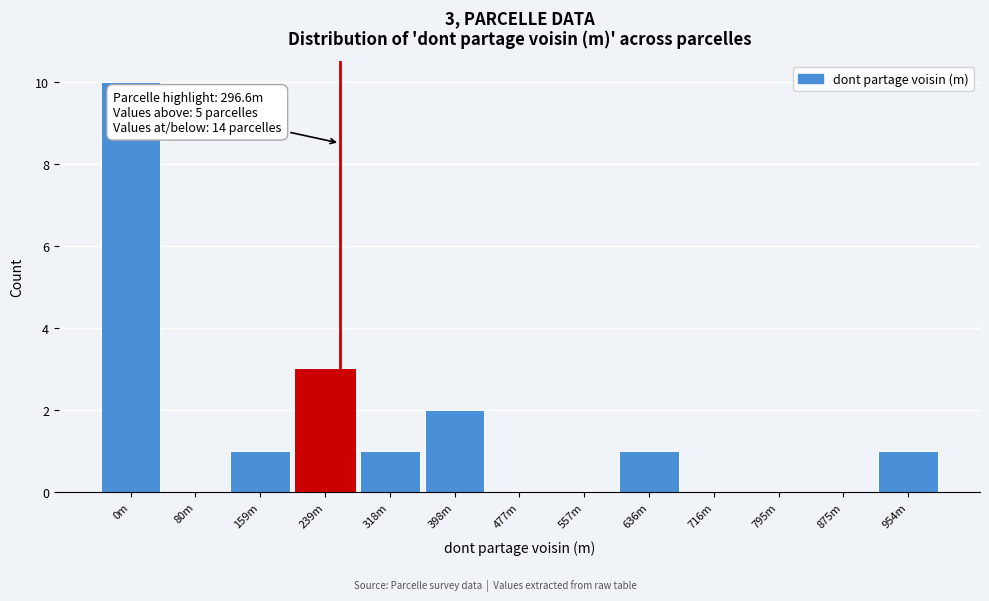

Reading left to right, extract all data points from this chart.

0m=10	80m=0	159m=1	239m=3	318m=1	398m=2	477m=0	557m=0	636m=1	716m=0	795m=0	875m=0	954m=1